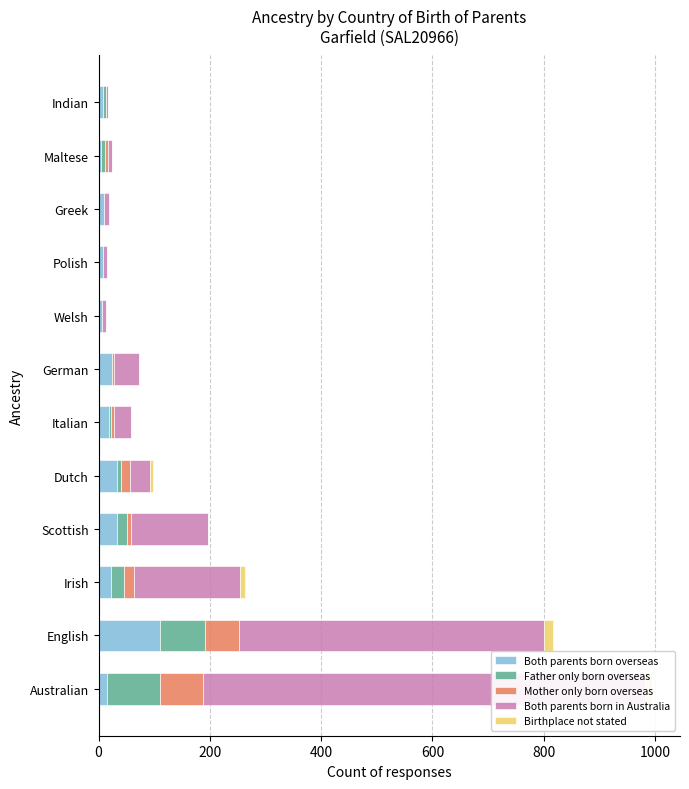

What is the difference between the maximum and minimum values in the Both parents born overseas series?

106